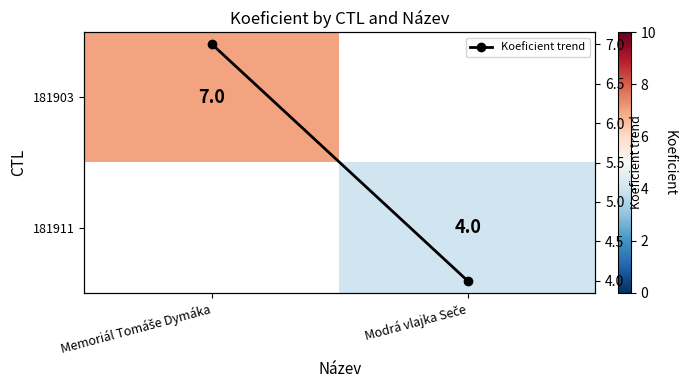

Which series has the largest range (max minus min)?

Koeficient trend